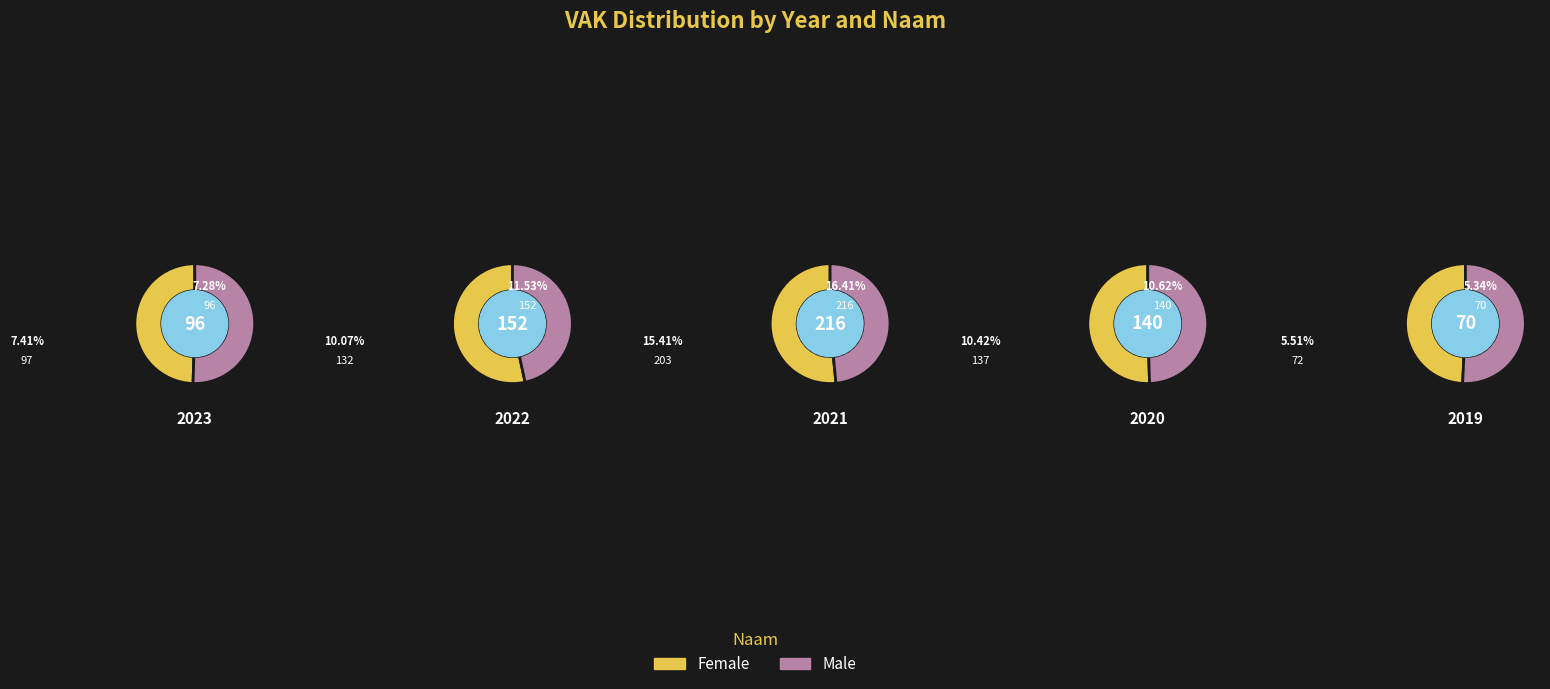

To the nearest percent, what percentage of the pie is 2019?

10%